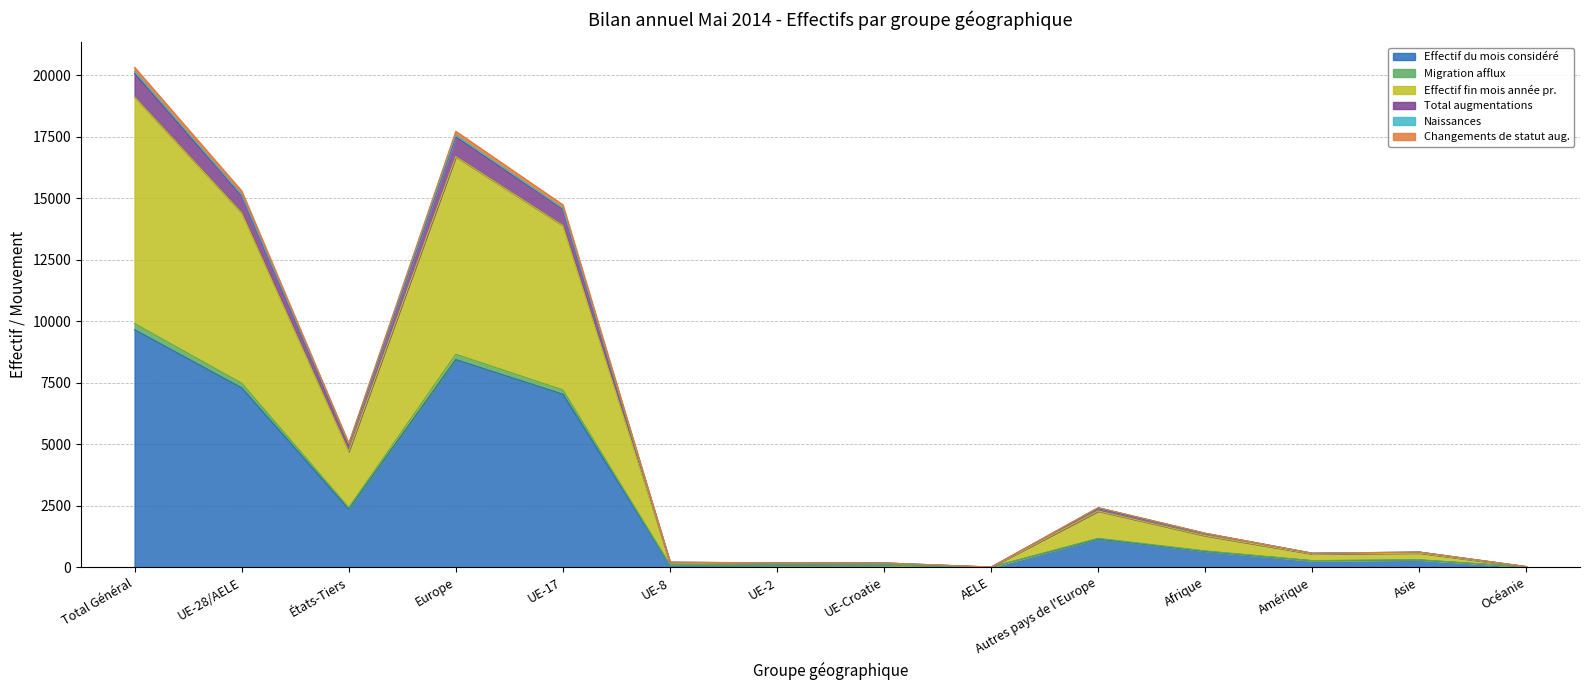

How many categories are shown in the chart?

14